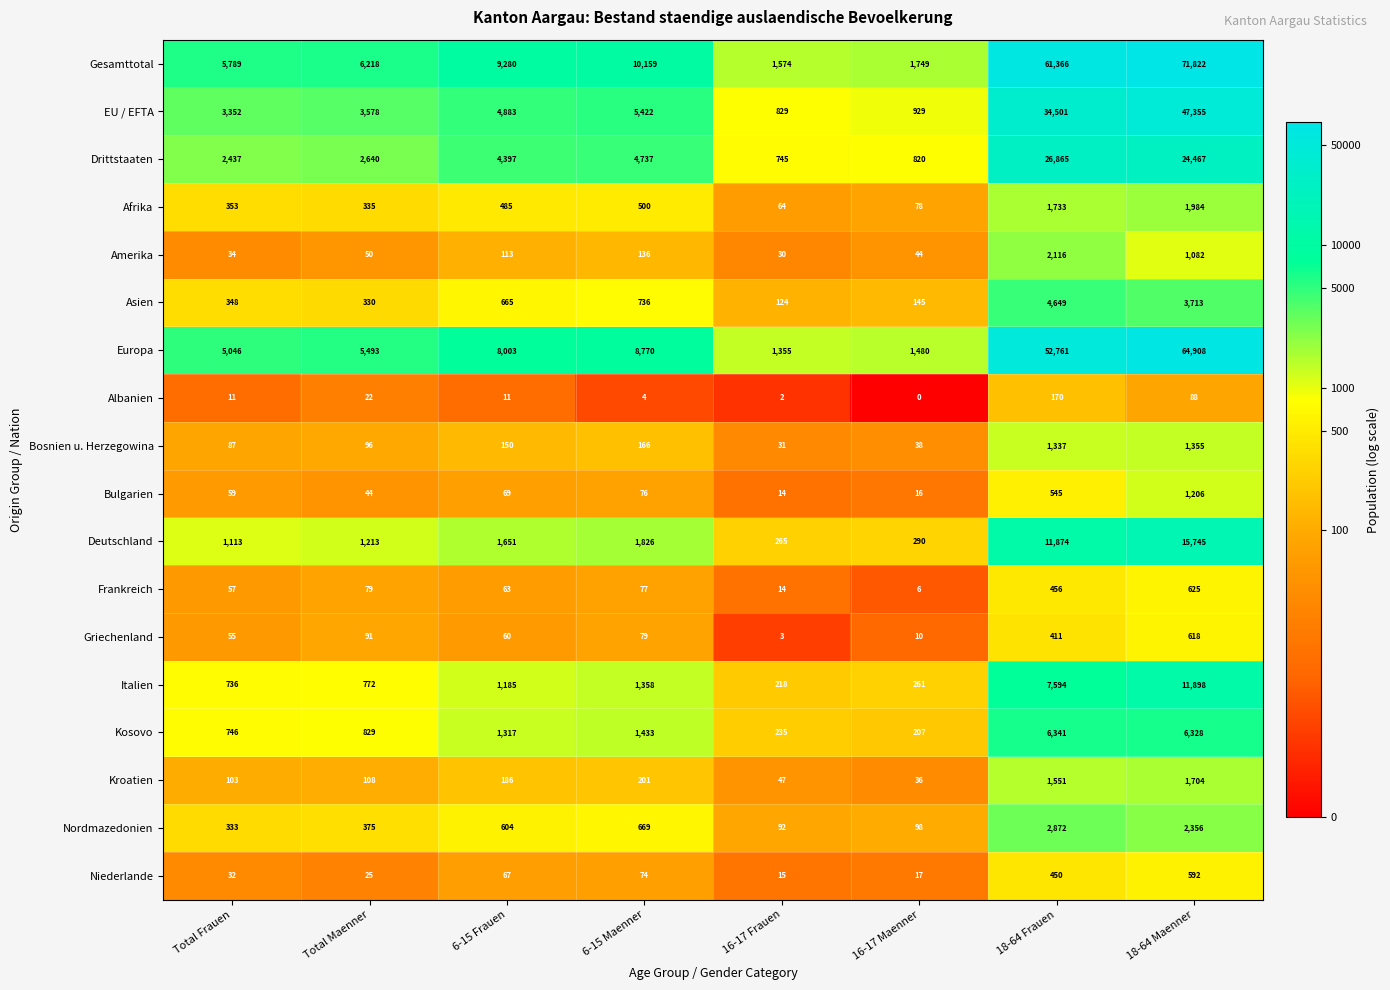

What is the average value of the Nordmazedonien series?

925